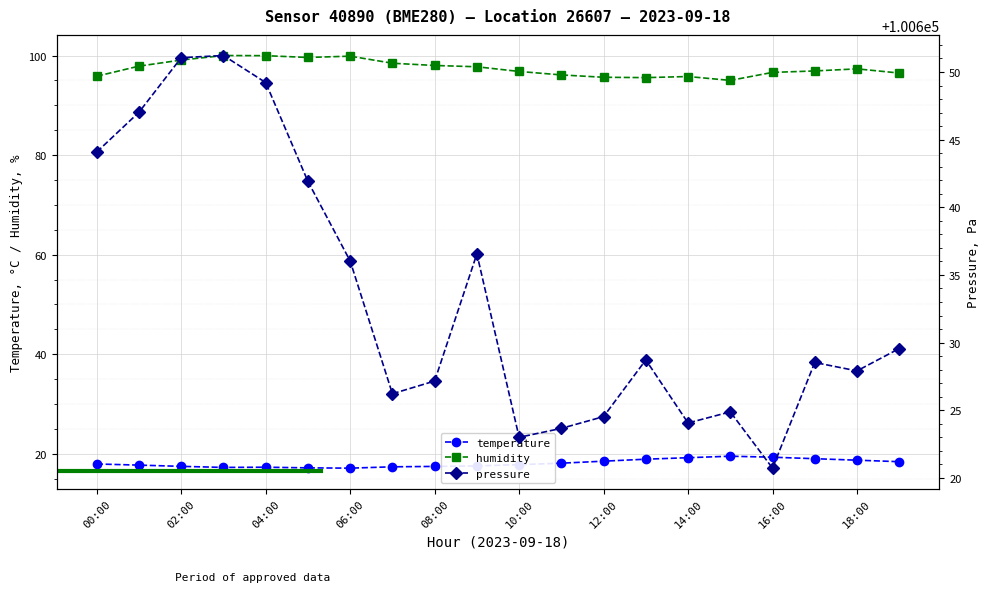

Is it true that humidity equals 95.8 at 14:00?

True